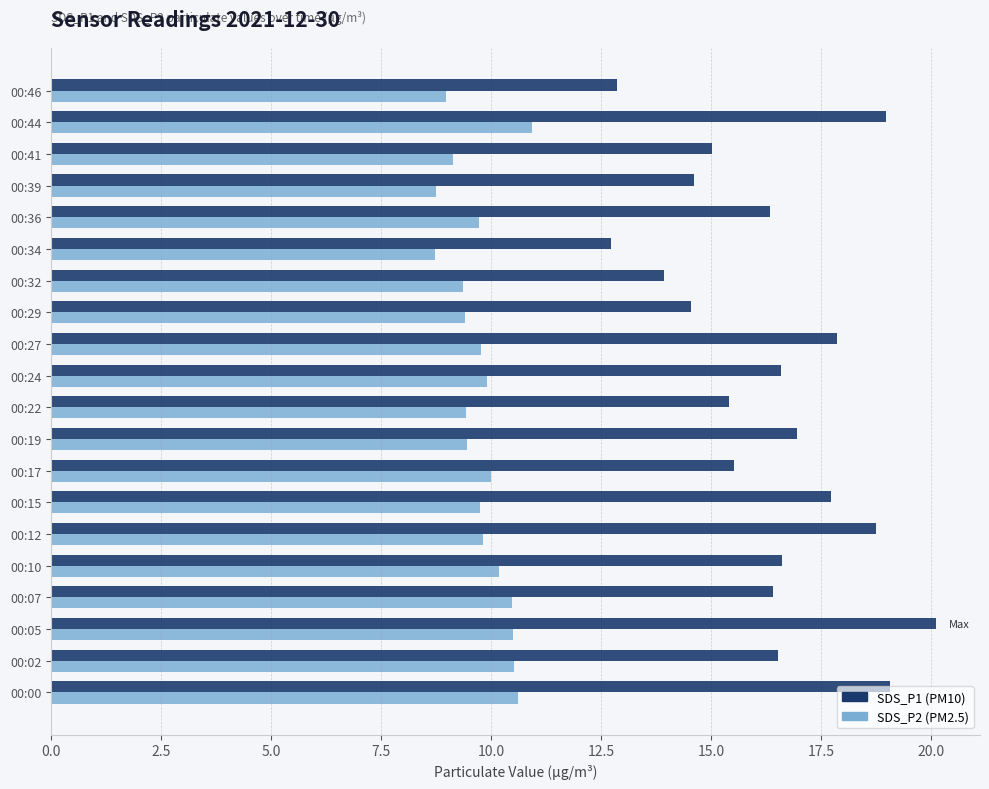

How many data points does each series have?

20